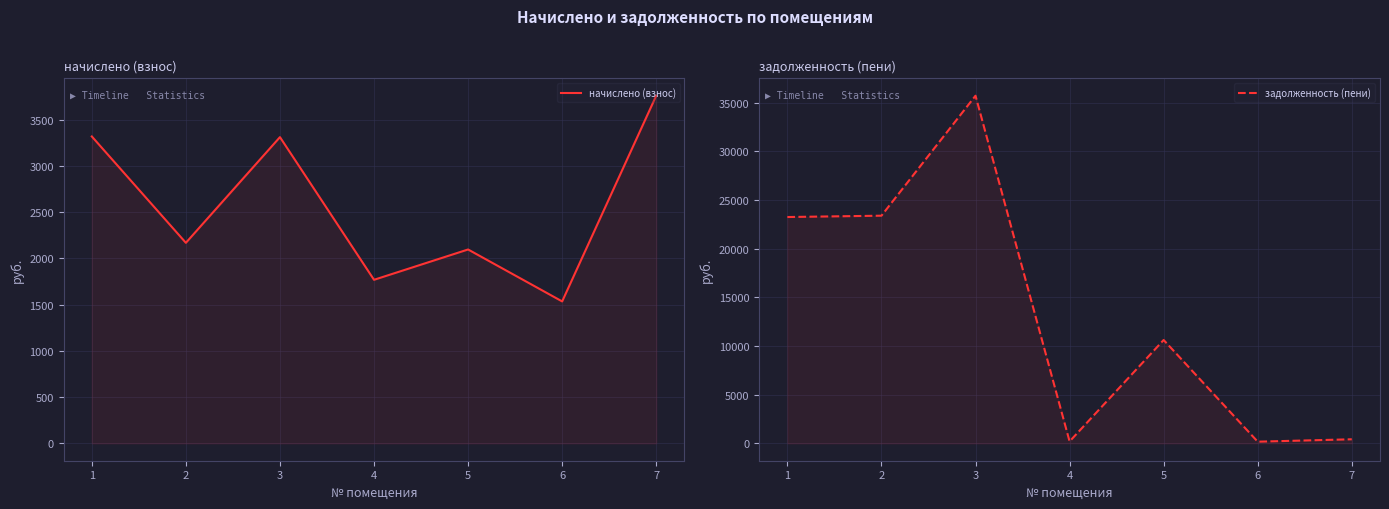

What is the value of the начислено (взнос) point at the 3rd from the left?

3309.8